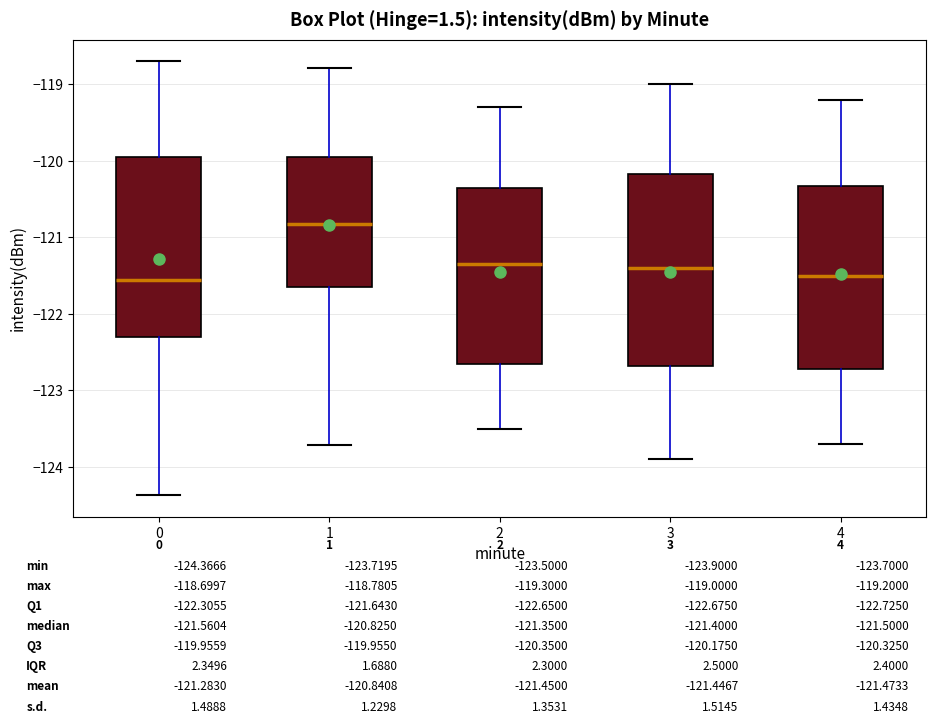

Which box is the tallest, from its lower edge to its upper edge?

3